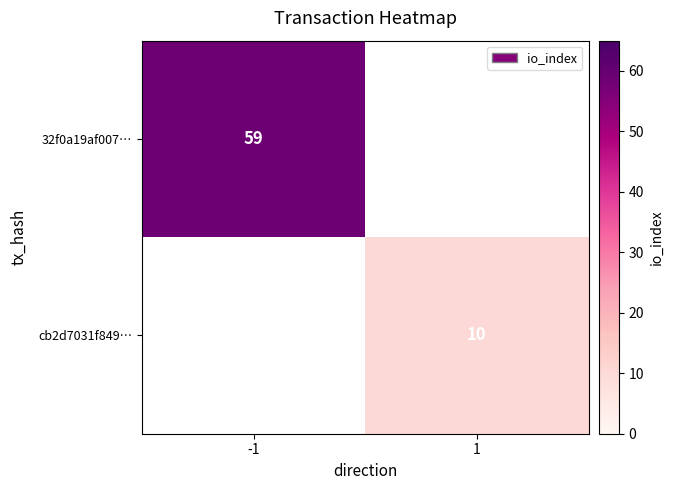

True or false: cb2d7031f849… has a value of 10 at 1.

True